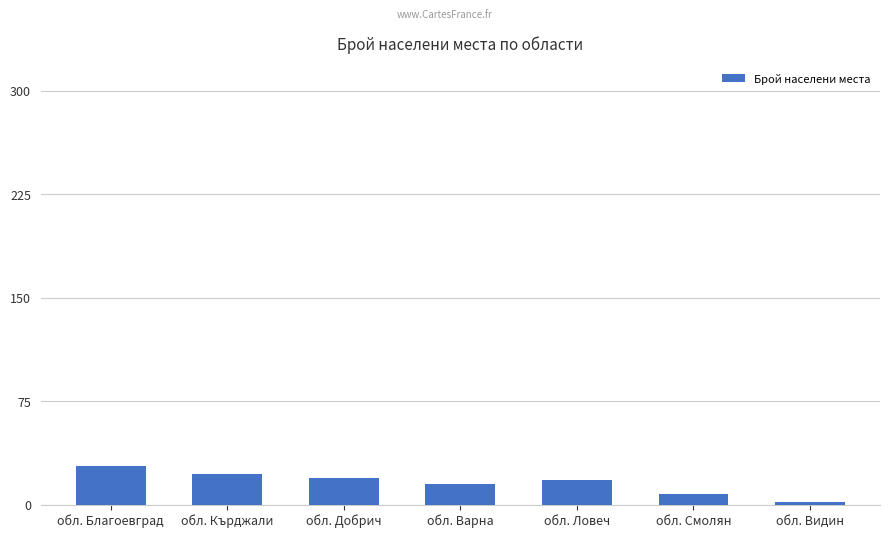

How many bars are there in total?

7